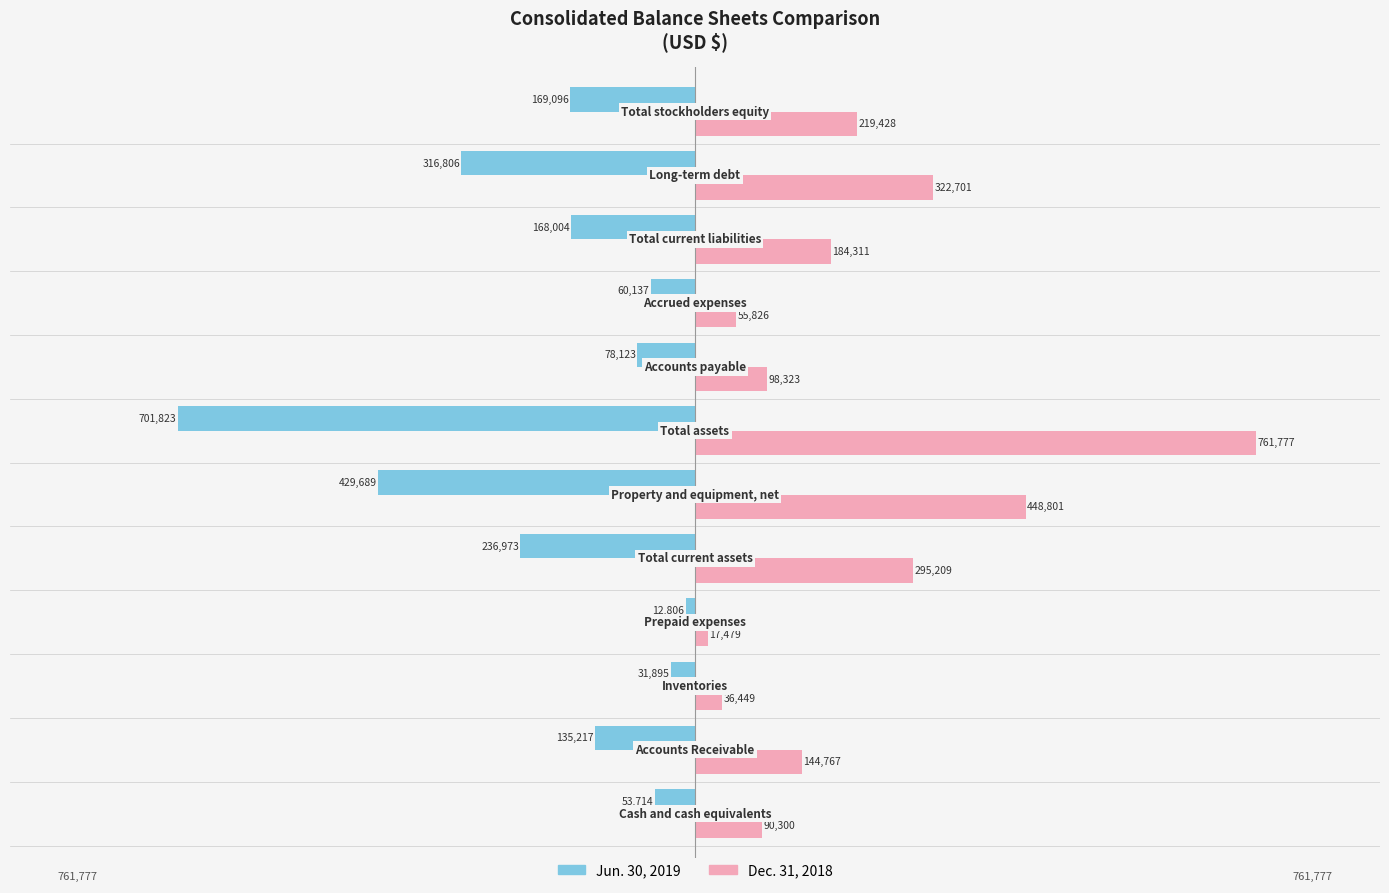

Which series has the largest total across all categories?

Dec. 31, 2018